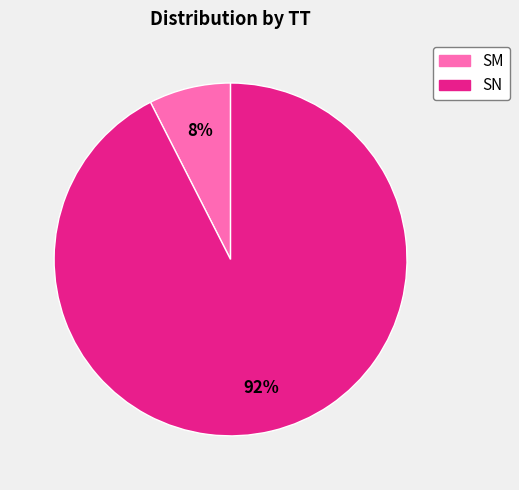

Is the sum of SM and SN greater than half?

Yes